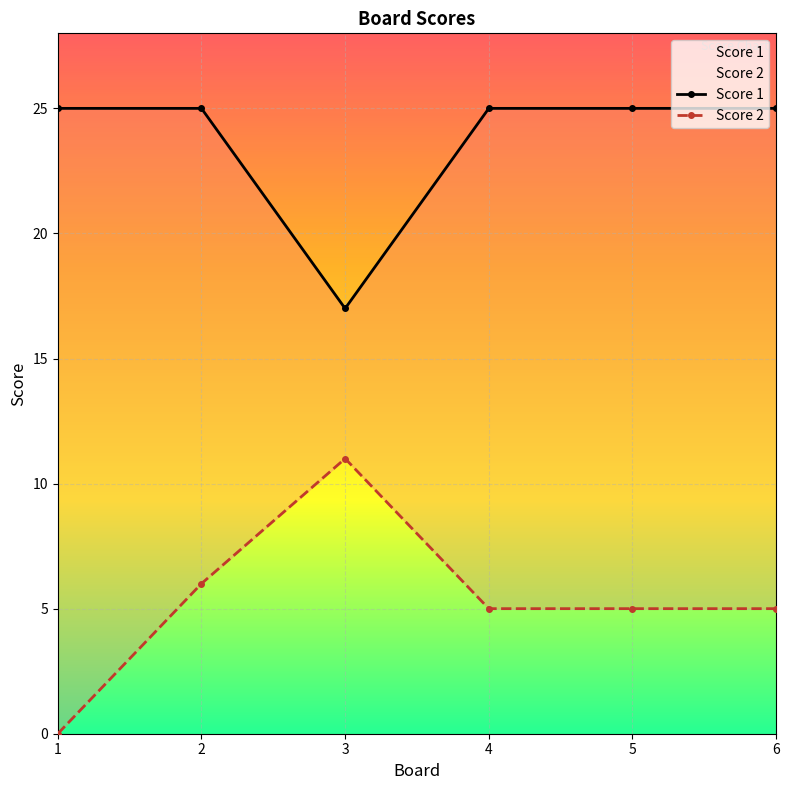

True or false: Score 1 and Score 2 cross at least once.

False